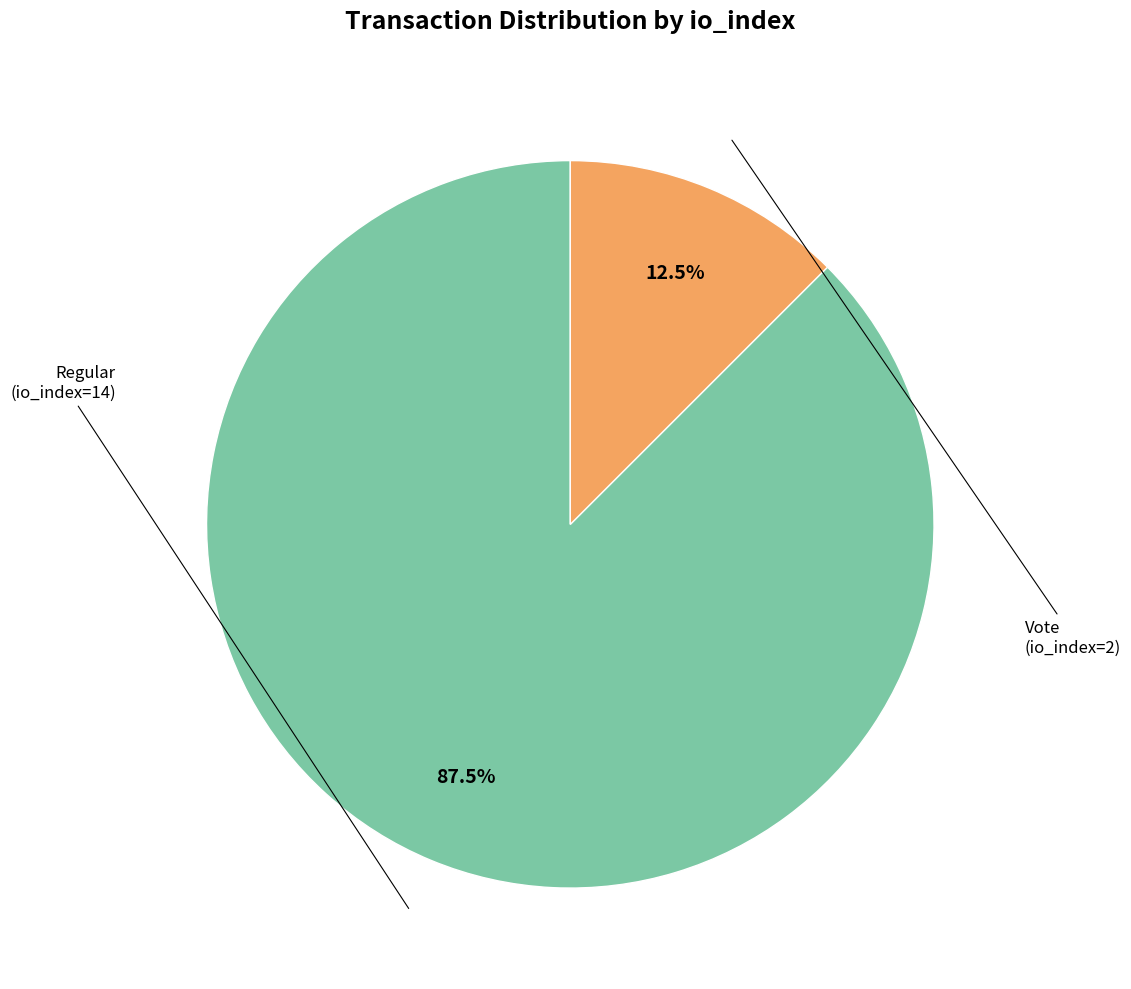

How many segments does this pie chart have?

2